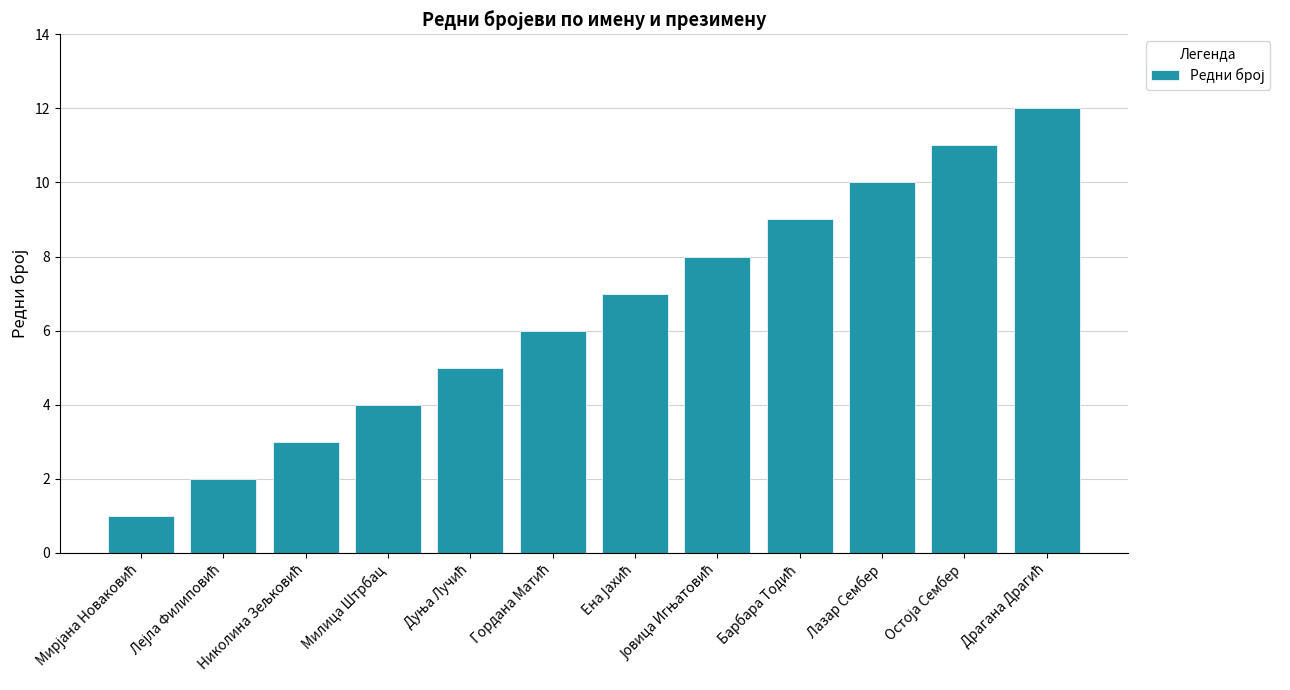

Reading left to right, what are all the values shown in this chart?

1	2	3	4	5	6	7	8	9	10	11	12